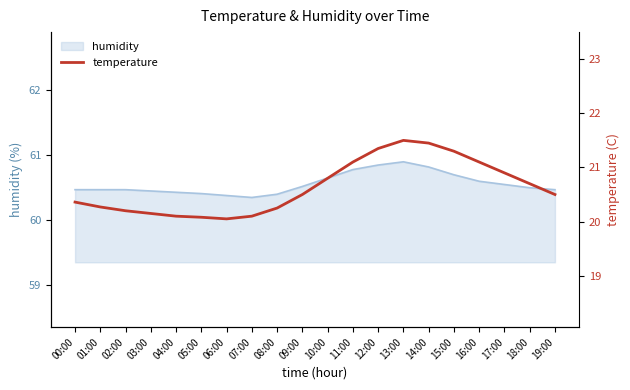

How many data points does each series have?

20